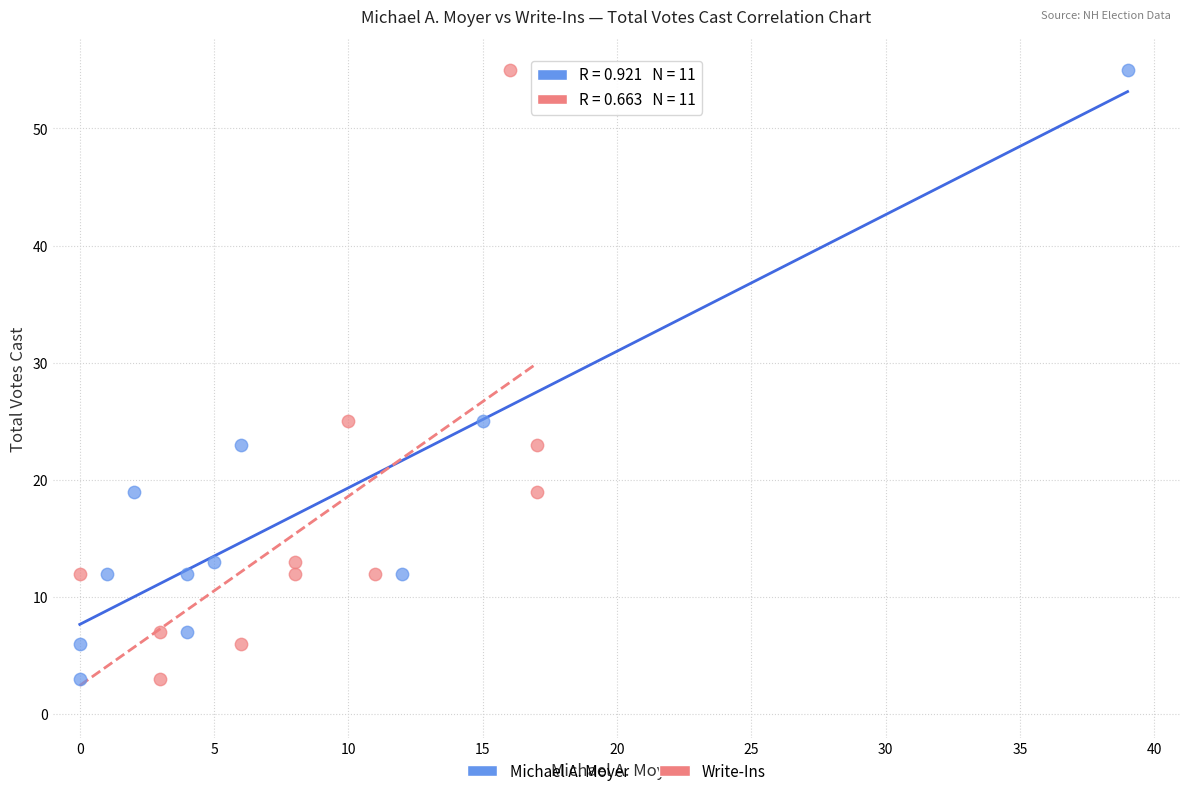

What are all the series names shown in the legend?

Michael A. Moyer, Write-Ins